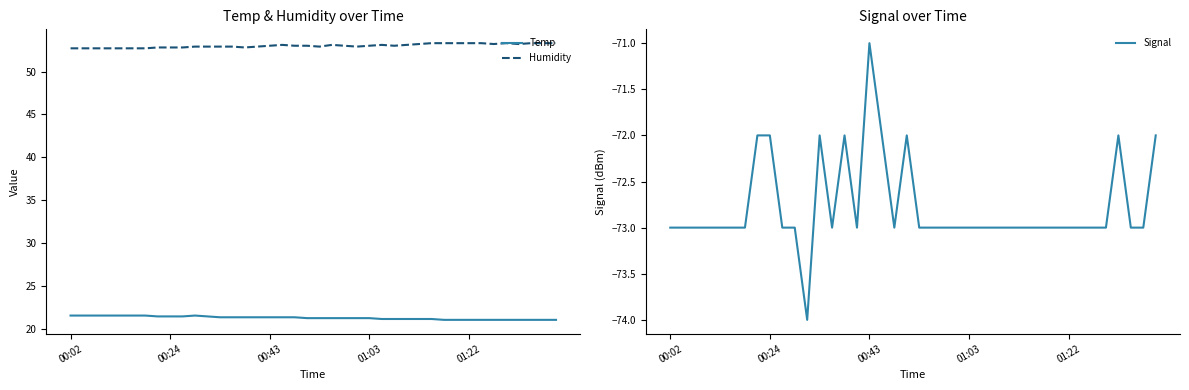

What is the sum of the Signal values at 37 and 21?

-146.0